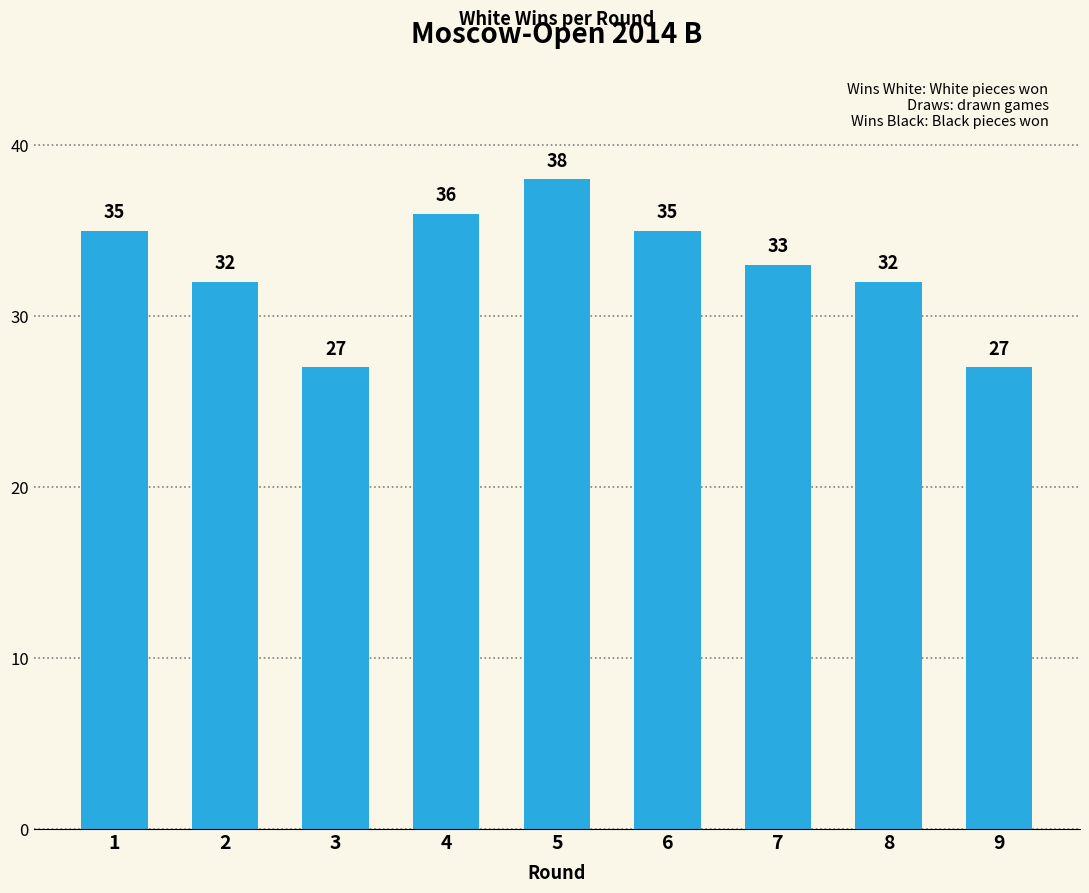

What is the difference between the values at 8 and 5?

6